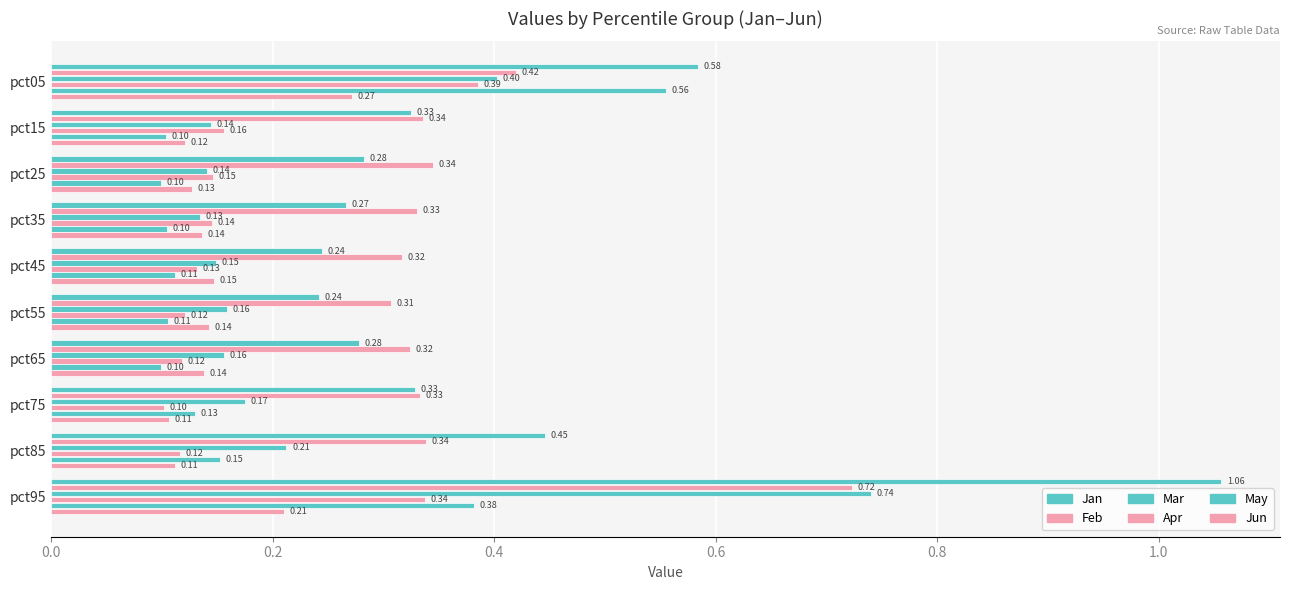

Count the number of categories in the chart.

10